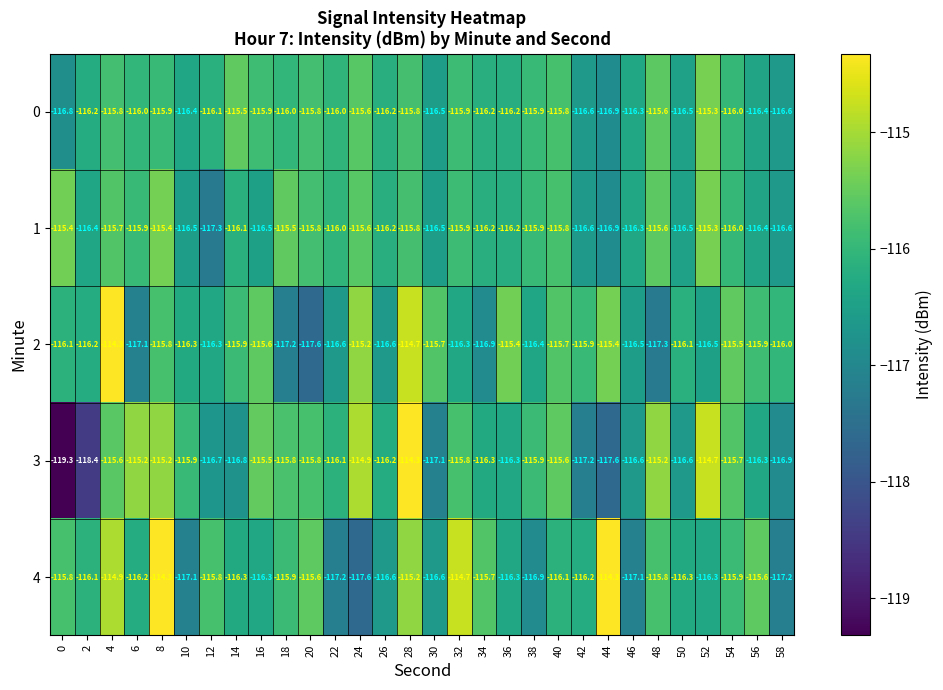

What is the minimum value for 0?

-116.9